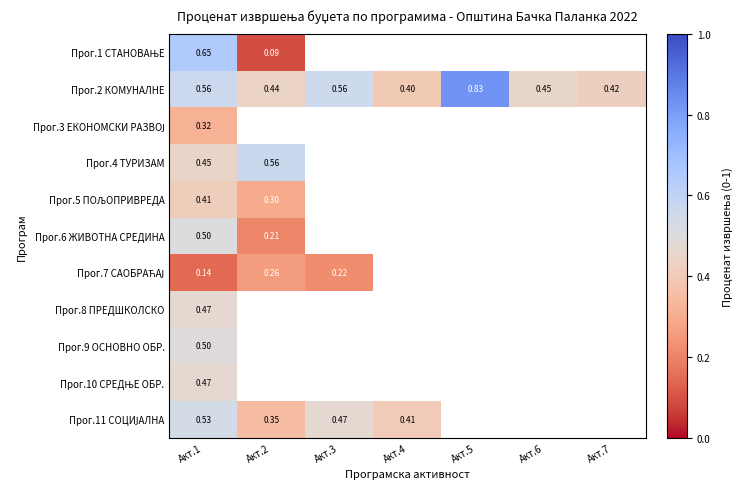

Is the value of Прог.8 ПРЕДШКОЛСКО at Акт.1 greater than the value of Прог.6 ЖИВОТНА СРЕДИНА at Акт.1?

No